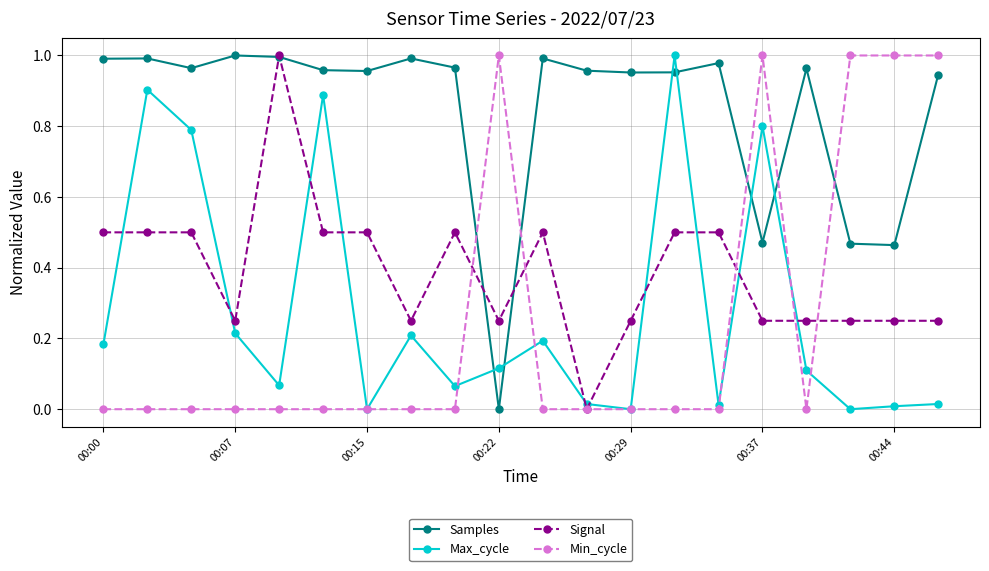

How many times do Samples and Min_cycle cross each other?

5